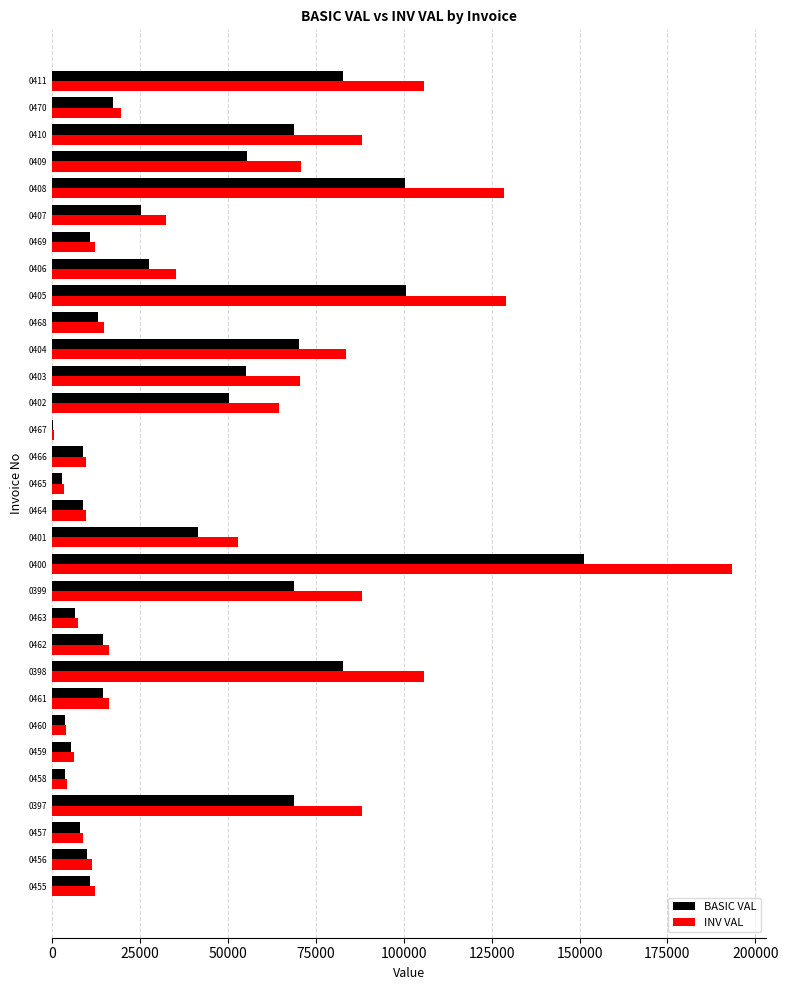

How many distinct data groups are displayed?

2